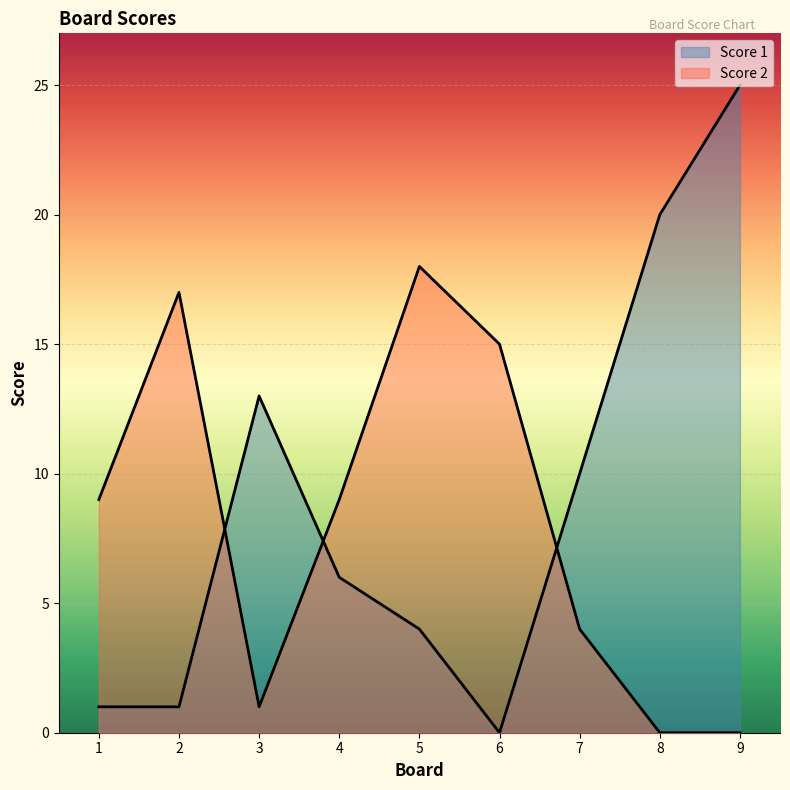

Which series has the widest spread of values?

Score 1